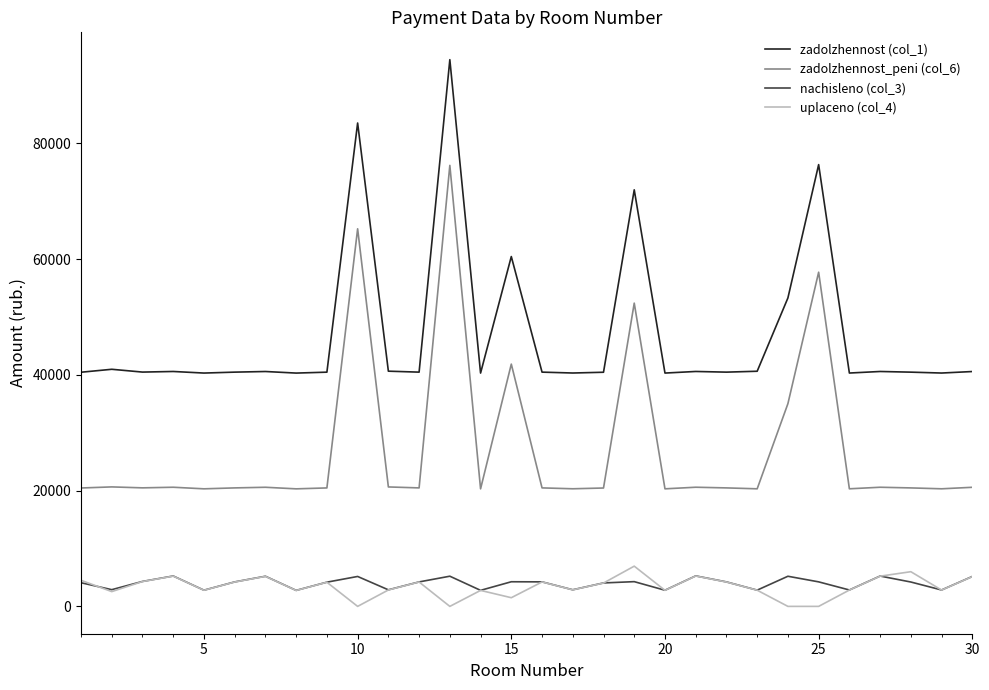

Which series has the largest range (max minus min)?

zadolzhennost_peni (col_6)